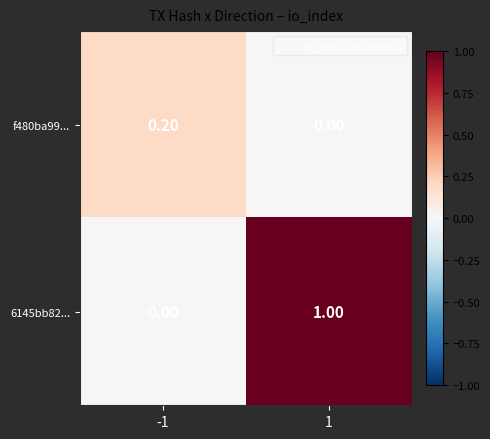

How many series are shown in this chart?

2